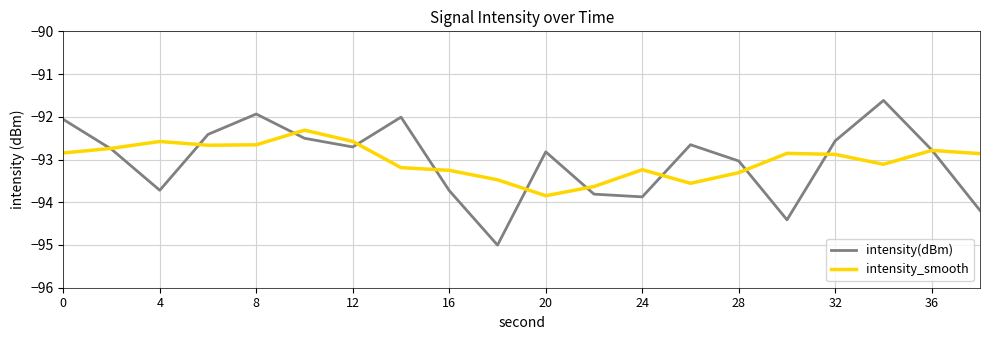

Which series has the largest range (max minus min)?

intensity(dBm)